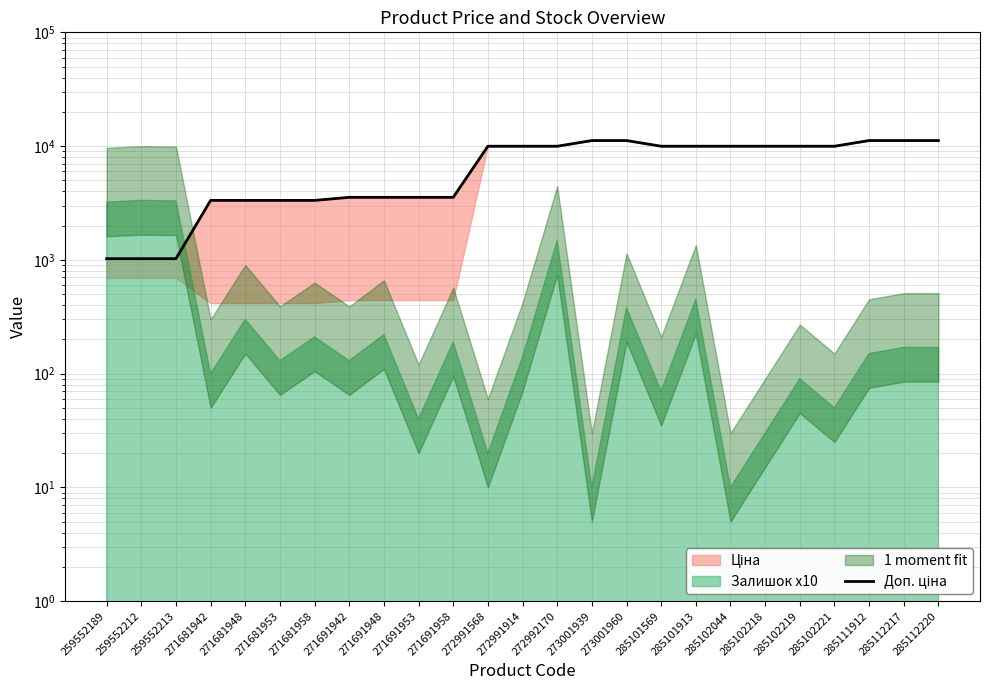

True or false: there are more than 1 points higher than both neighbors.

False